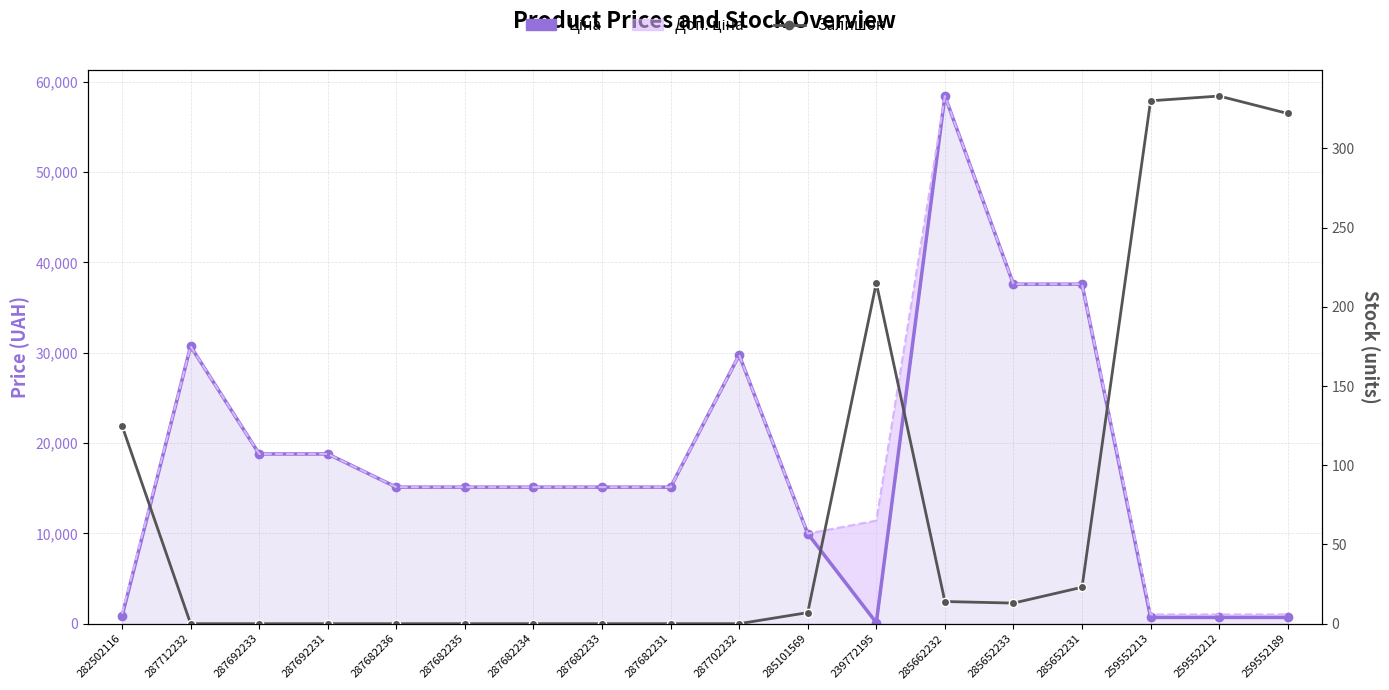

Which label corresponds to the largest value in the chart?

285662232